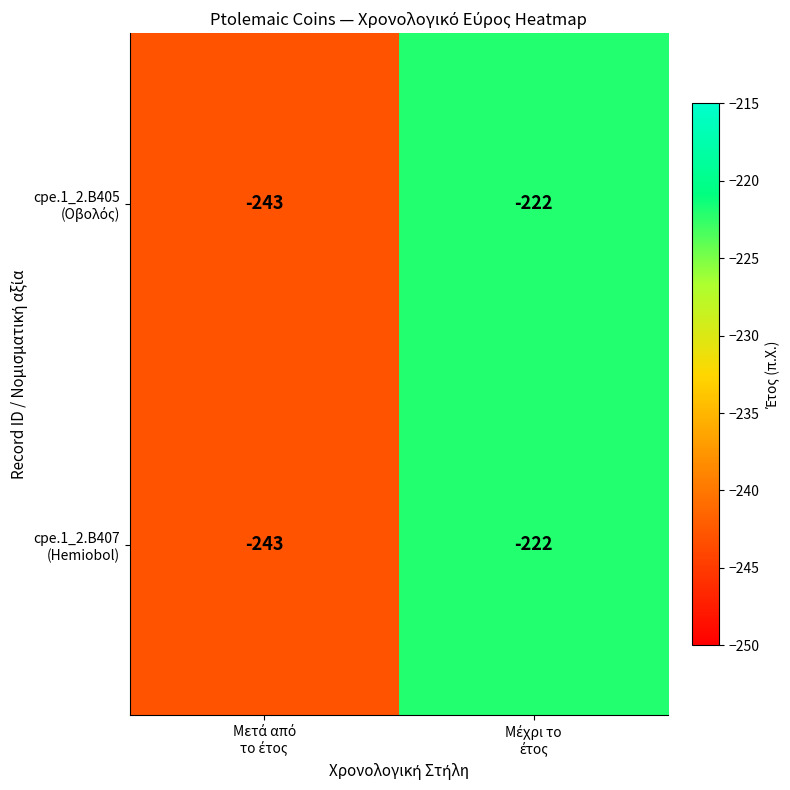

What is the smallest value displayed?

-243